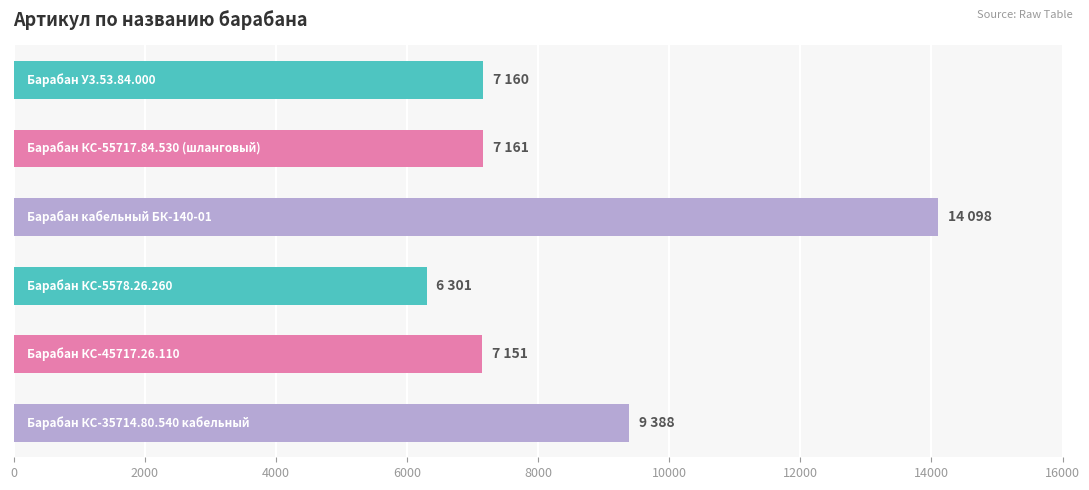

What is the difference between the second highest and second lowest values?

2237